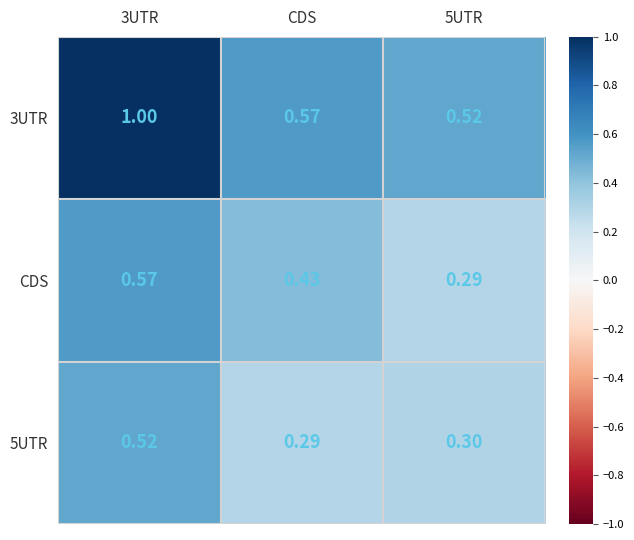

At which label does 5UTR reach its minimum?

CDS